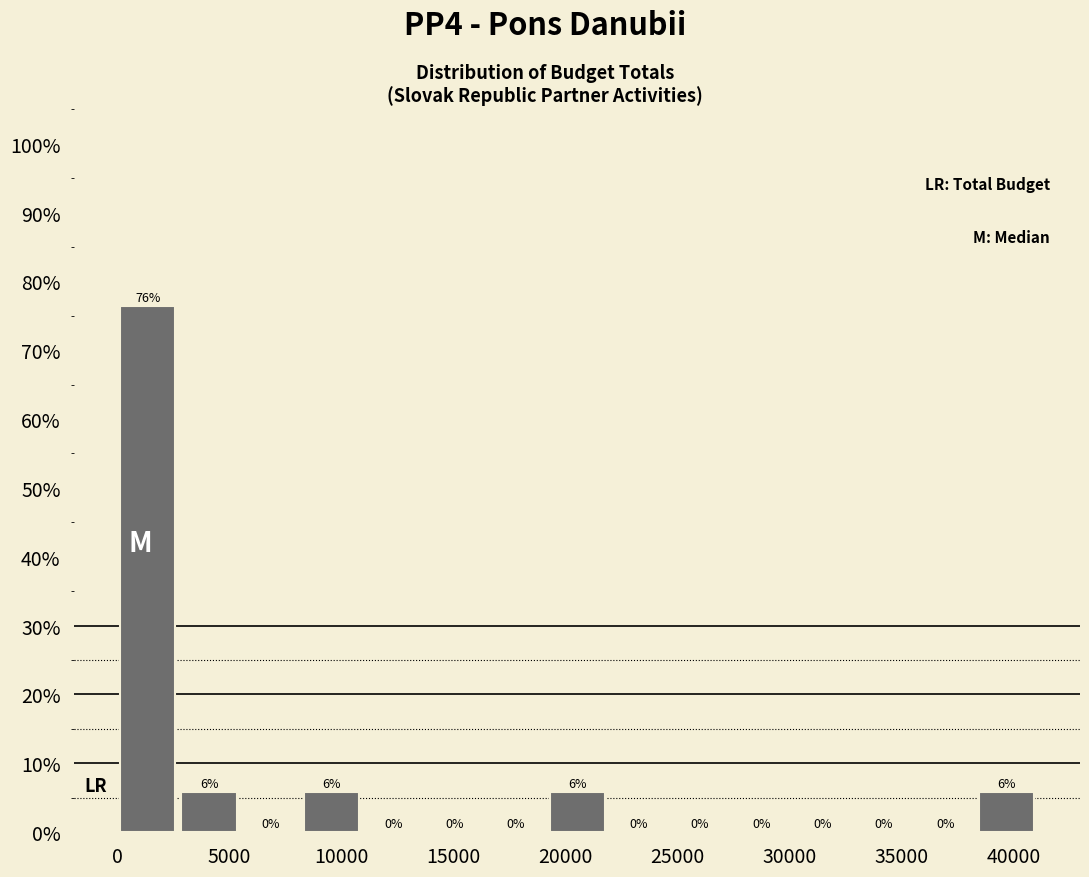

Which range on the x-axis has the tallest bar?

0 to 2500